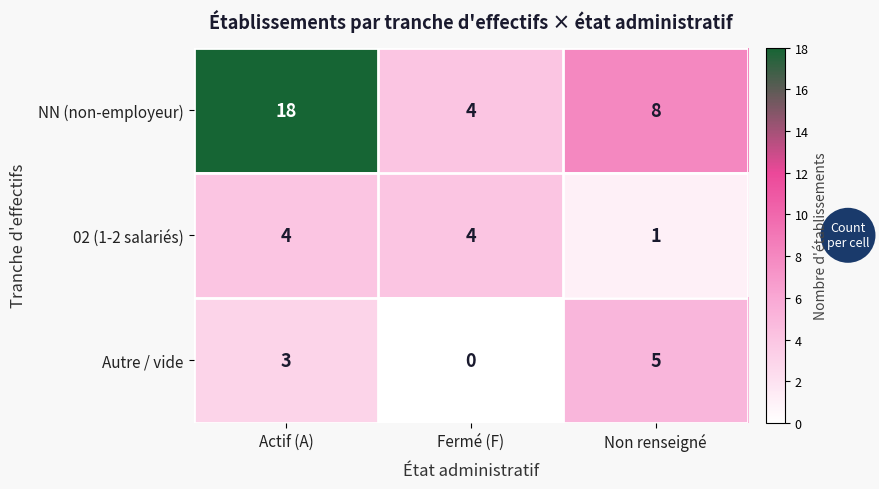

Reading left to right, list all the values displayed in this chart.

NN (non-employeur): 18	4	8
02 (1-2 salariés): 4	4	1
Autre / vide: 3	0	5